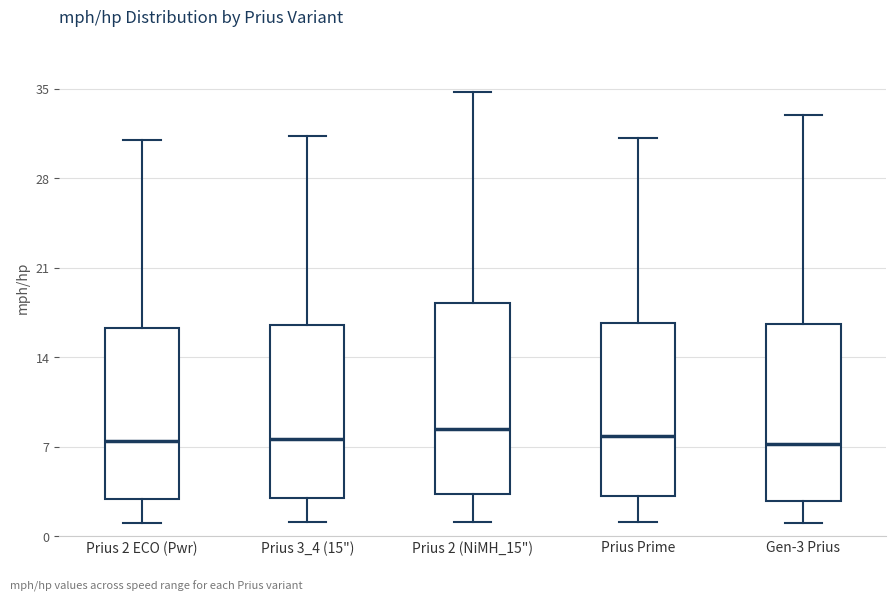

Reading left to right, transcribe this box plot: for each box, give where its median line is, the range the box spans, and where its two whiskers end, as read against the y-axis. The values are not printed on the chart, so give them approximately, as read against the axis.

Prius 2 ECO (Pwr): median 7, box 3 to 16, whiskers 1 to 31
Prius 3_4 (15"): median 8, box 3 to 16, whiskers 1 to 31
Prius 2 (NiMH_15"): median 8, box 3 to 18, whiskers 1 to 35
Prius Prime: median 8, box 3 to 17, whiskers 1 to 31
Gen-3 Prius: median 7, box 3 to 17, whiskers 1 to 33